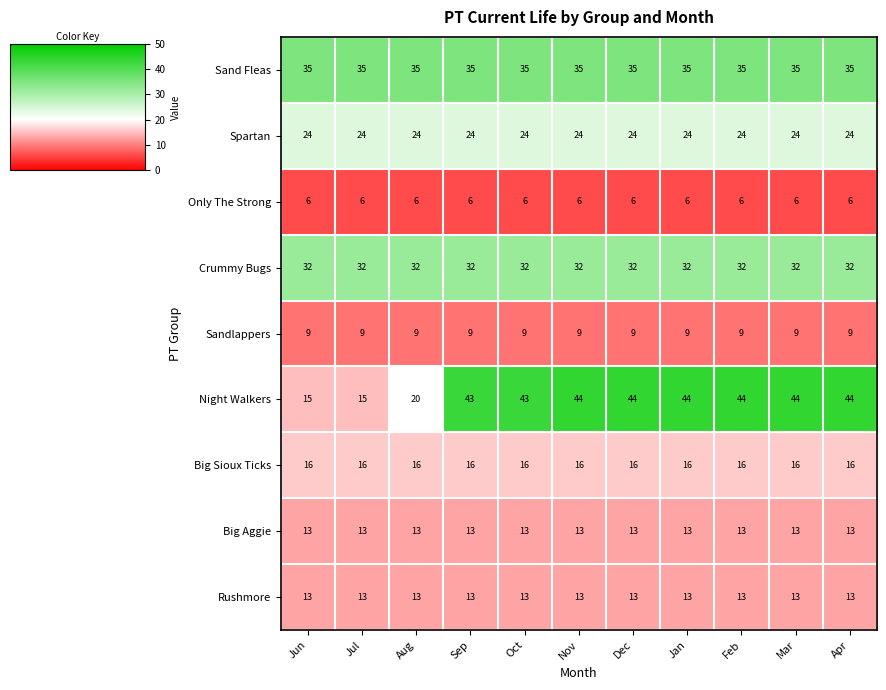

What is the greatest value displayed?

44